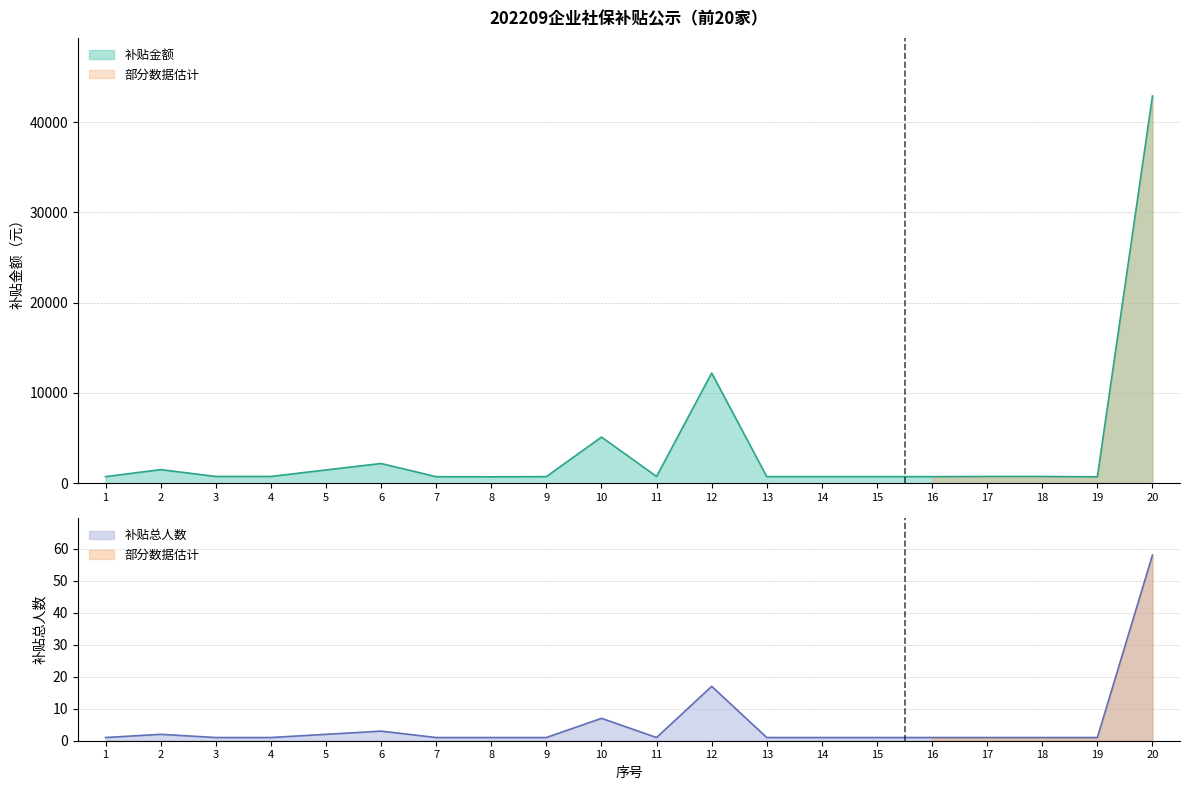

Where is the first local minimum for 补贴总人数?

11